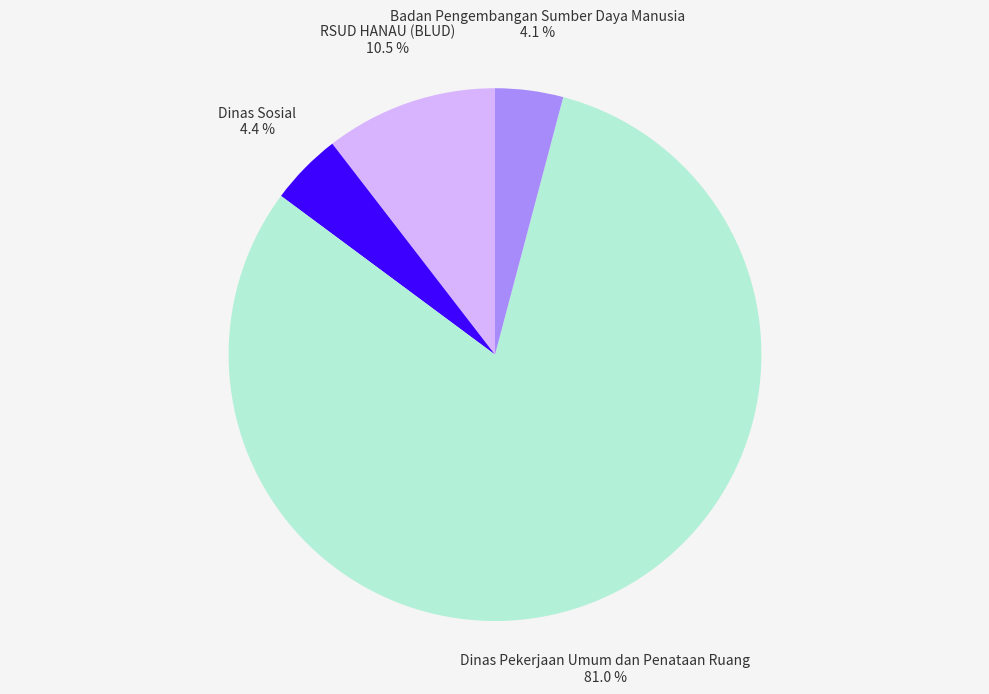

Which category has the biggest portion of the pie?

Dinas Pekerjaan Umum dan Penataan Ruang